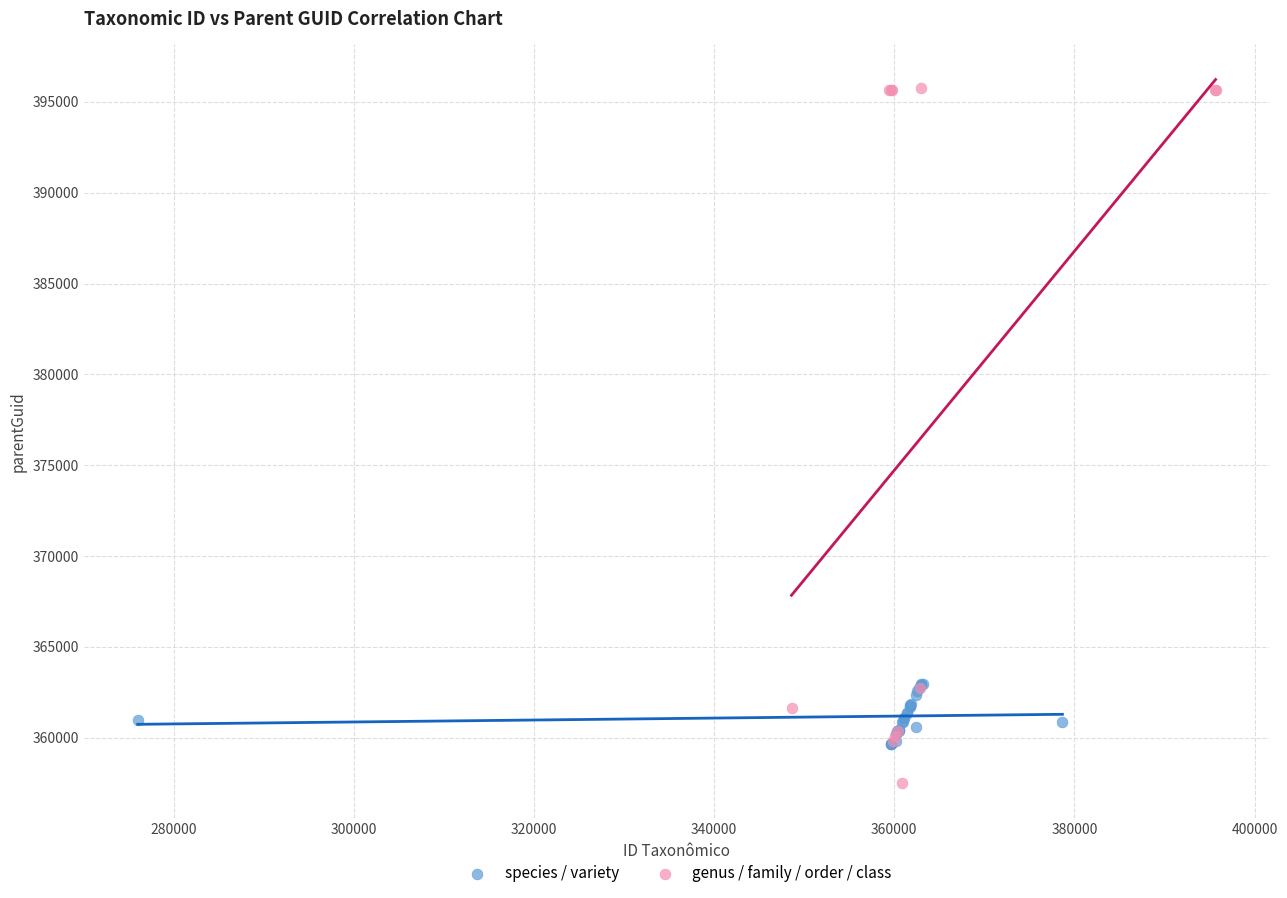

Which series contains the lowest Y value?

genus / family / order / class